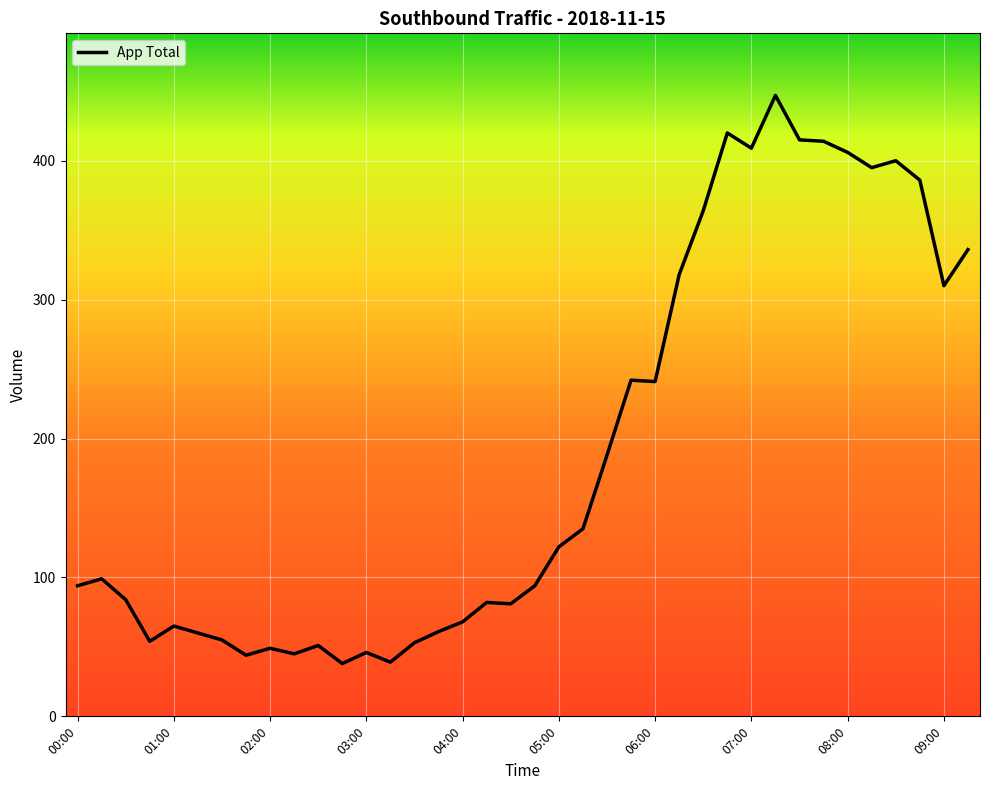

Count the number of categories in the chart.

38